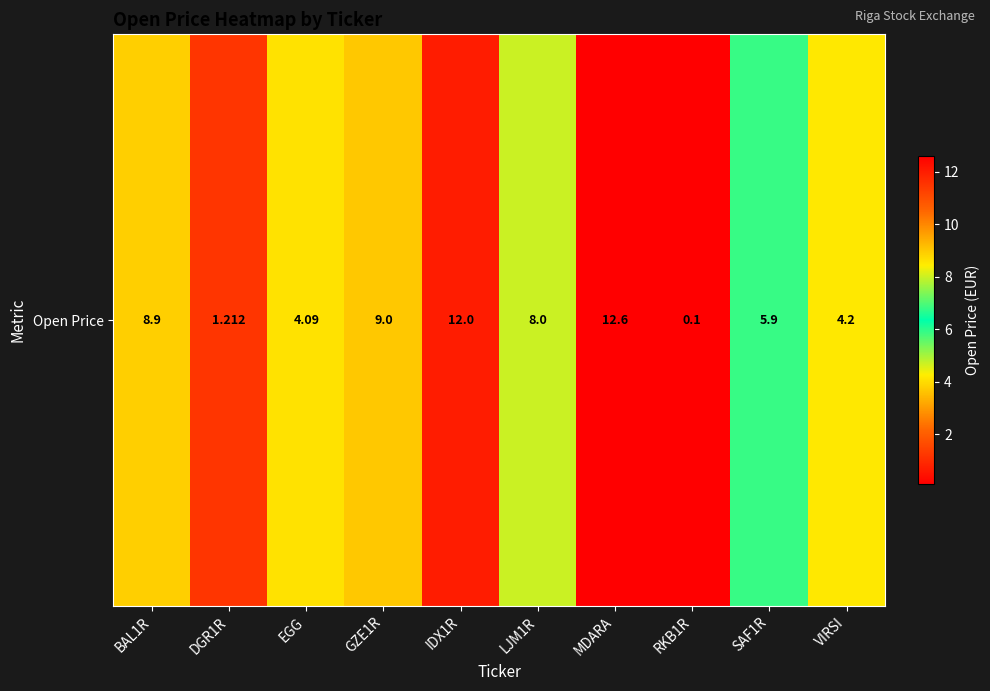

Reading right to left, transcribe all the data shown in this chart.

4.2	5.9	0.1	12.6	8.0	12.0	9.0	4.1	1.2	8.9